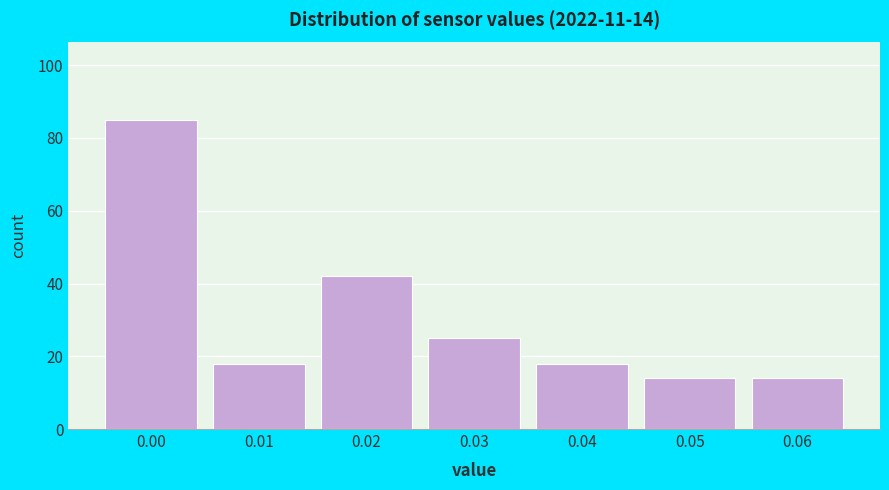

Reading left to right, extract all data points from this chart.

0.00=85	0.01=18	0.02=42	0.03=25	0.04=18	0.05=14	0.06=14